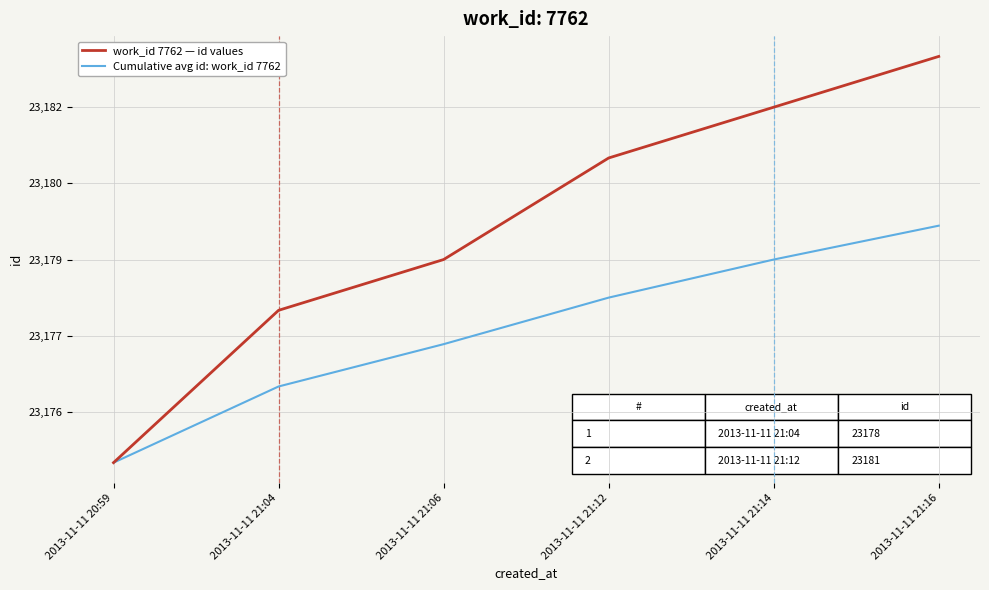

What are all the series names shown in the legend?

work_id 7762 — id values, Cumulative avg id: work_id 7762